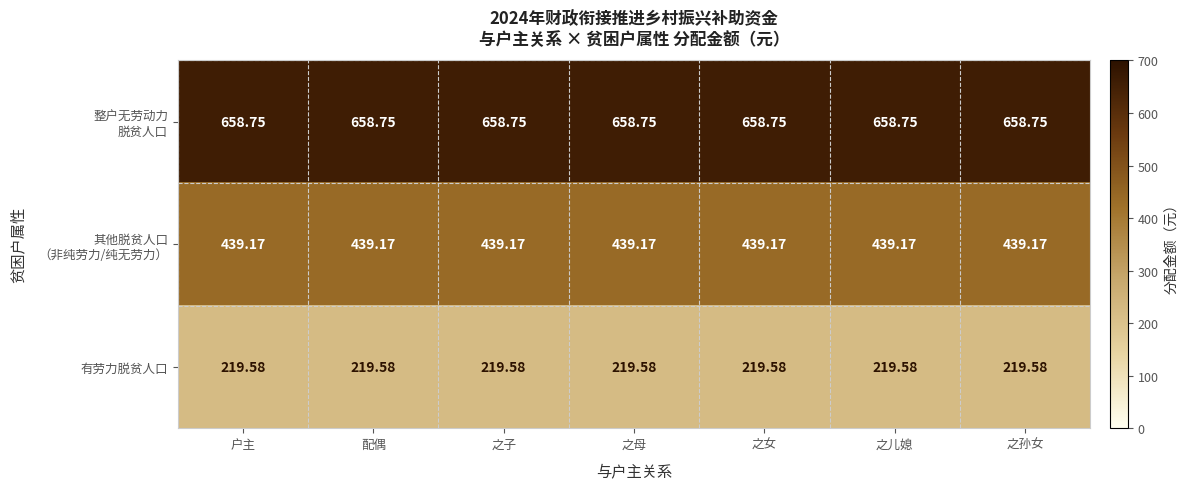

Between 户主 and 之孙女, which is larger?

户主